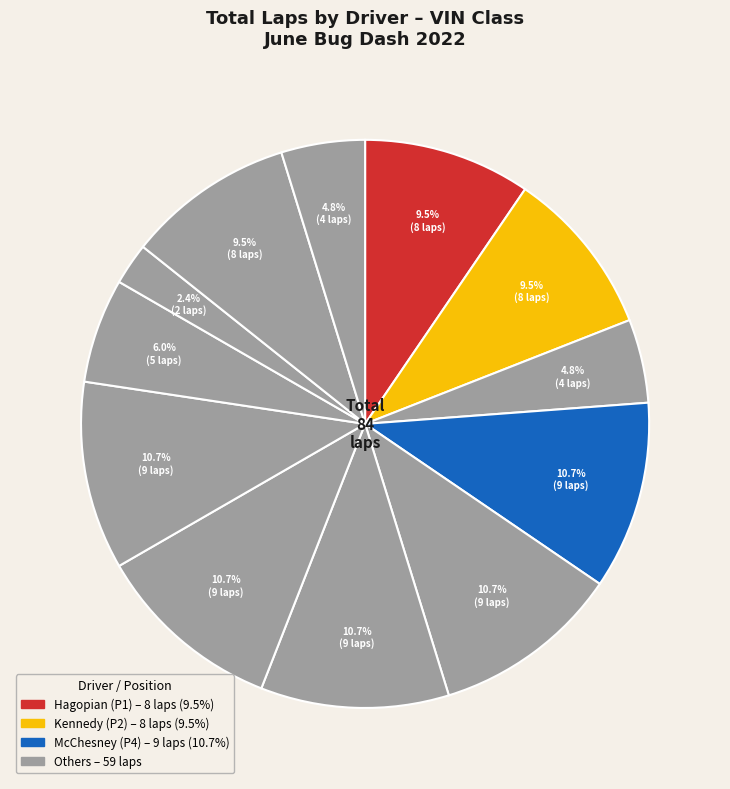

Which slice is the largest?

Daniel McChesney